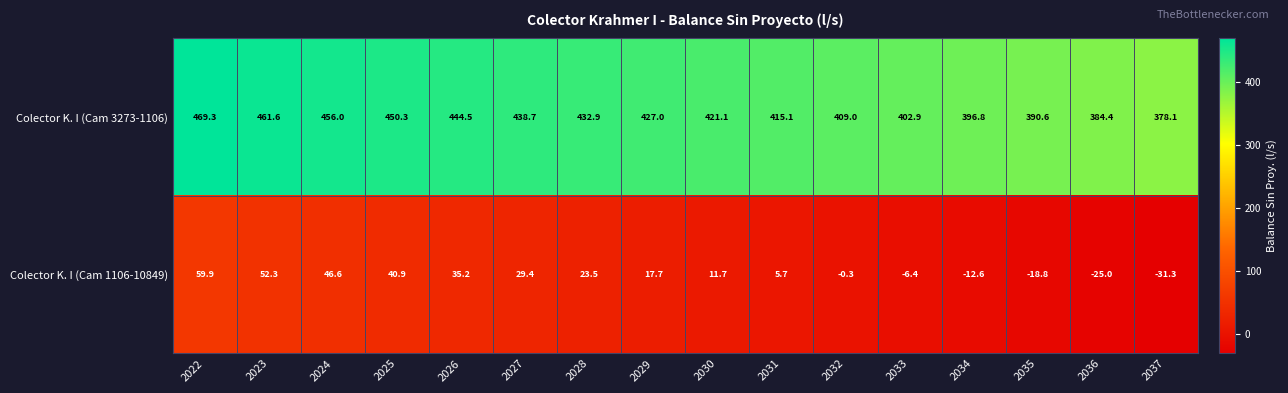

How many series are shown in this chart?

2